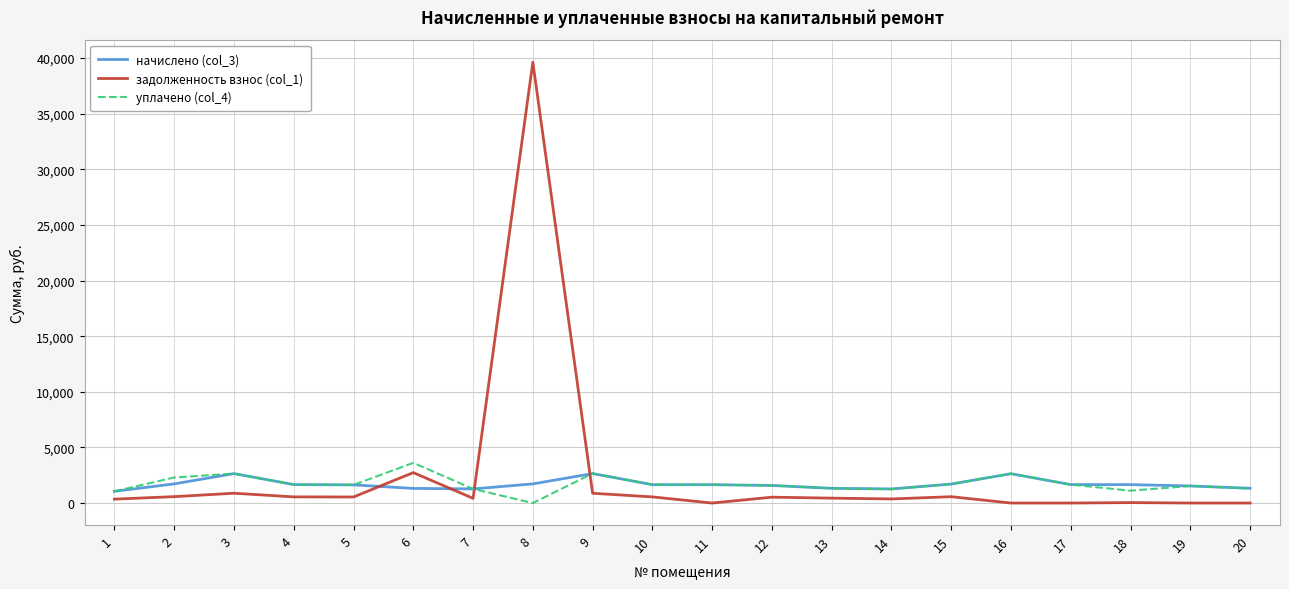

Is it true that задолженность взнос (col_1) equals 0.0 at 17?

True